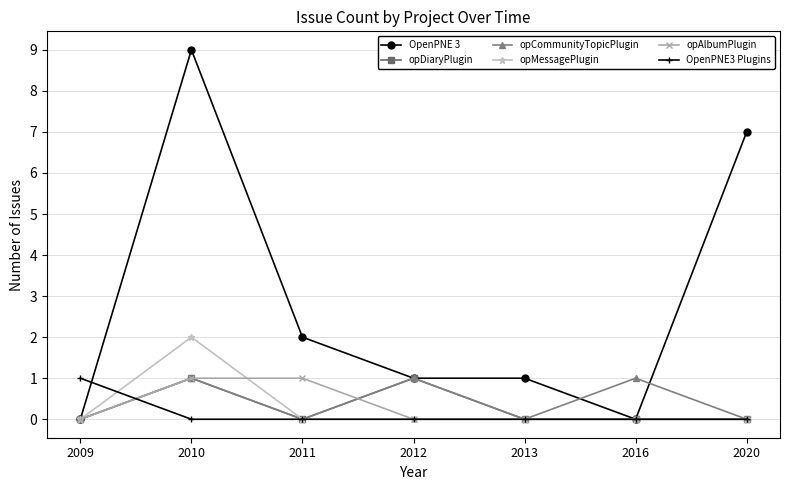

Reading left to right, transcribe all the data shown in this chart.

OpenPNE 3: 2009=0	2010=9	2011=2	2012=1	2013=1	2016=0	2020=7
opDiaryPlugin: 2009=0	2010=1	2011=0	2012=1	2013=0	2016=0	2020=0
opCommunityTopicPlugin: 2009=0	2010=1	2011=0	2012=1	2013=0	2016=1	2020=0
opMessagePlugin: 2009=0	2010=2	2011=0	2012=0	2013=0	2016=0	2020=0
opAlbumPlugin: 2009=0	2010=1	2011=1	2012=0	2013=0	2016=0	2020=0
OpenPNE3 Plugins: 2009=1	2010=0	2011=0	2012=0	2013=0	2016=0	2020=0